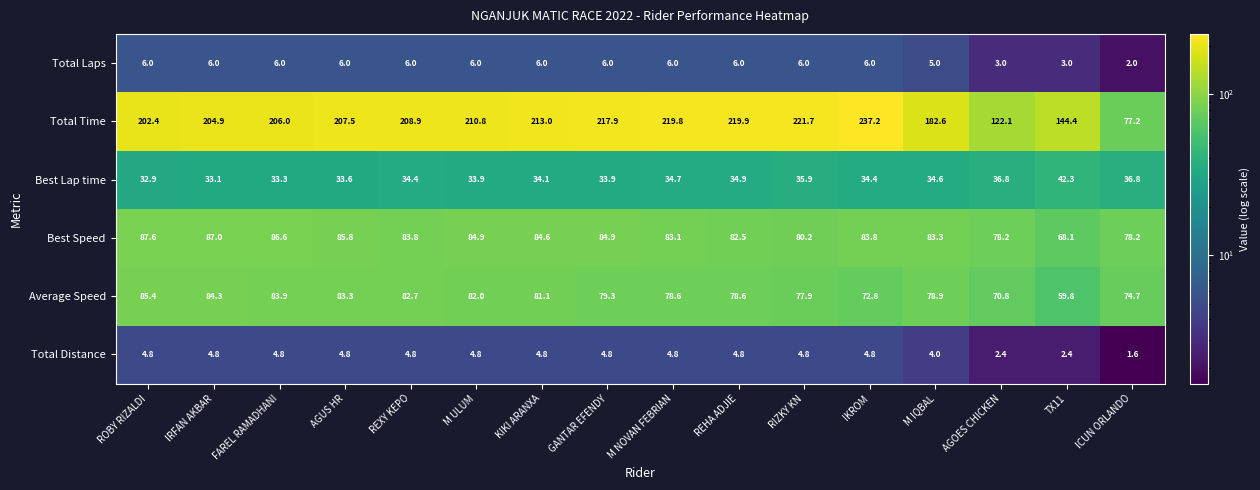

How many data points in Average Speed are less than 79?

8